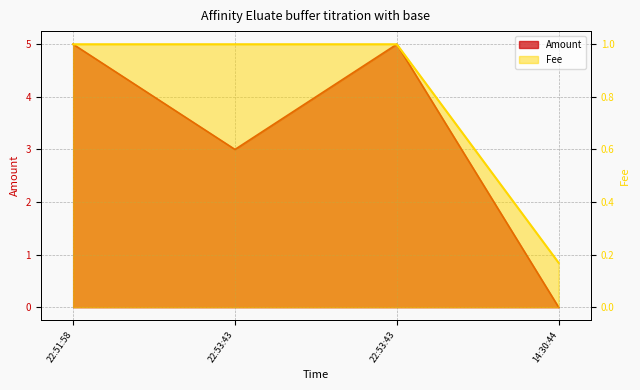

Reading left to right, list all the values displayed in this chart.

Amount: 5.0	3.0	5.0	0.0
Fee: 1.0	1.0	1.0	0.2